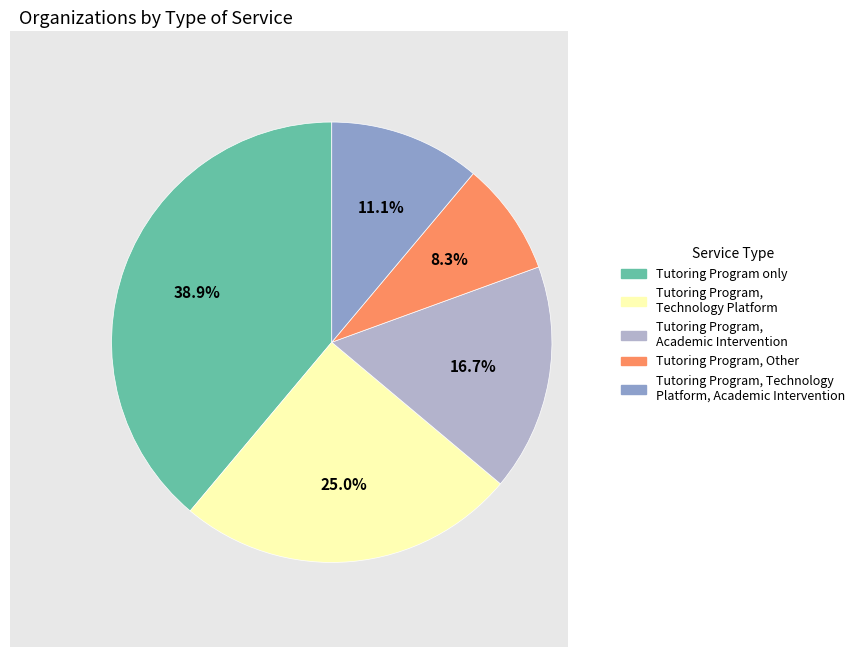

Does Tutoring Program, Technology Platform represent more than half of the total?

No